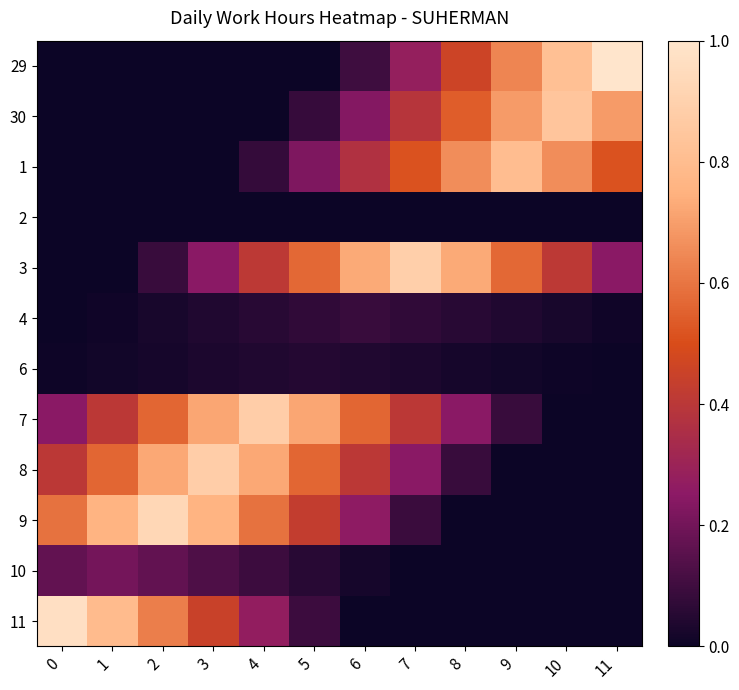

Rank the series by their maximum value, from lowest to highest.

2, 6, 4, 10, 1, 30, 7, 8, 3, 9, 11, 29